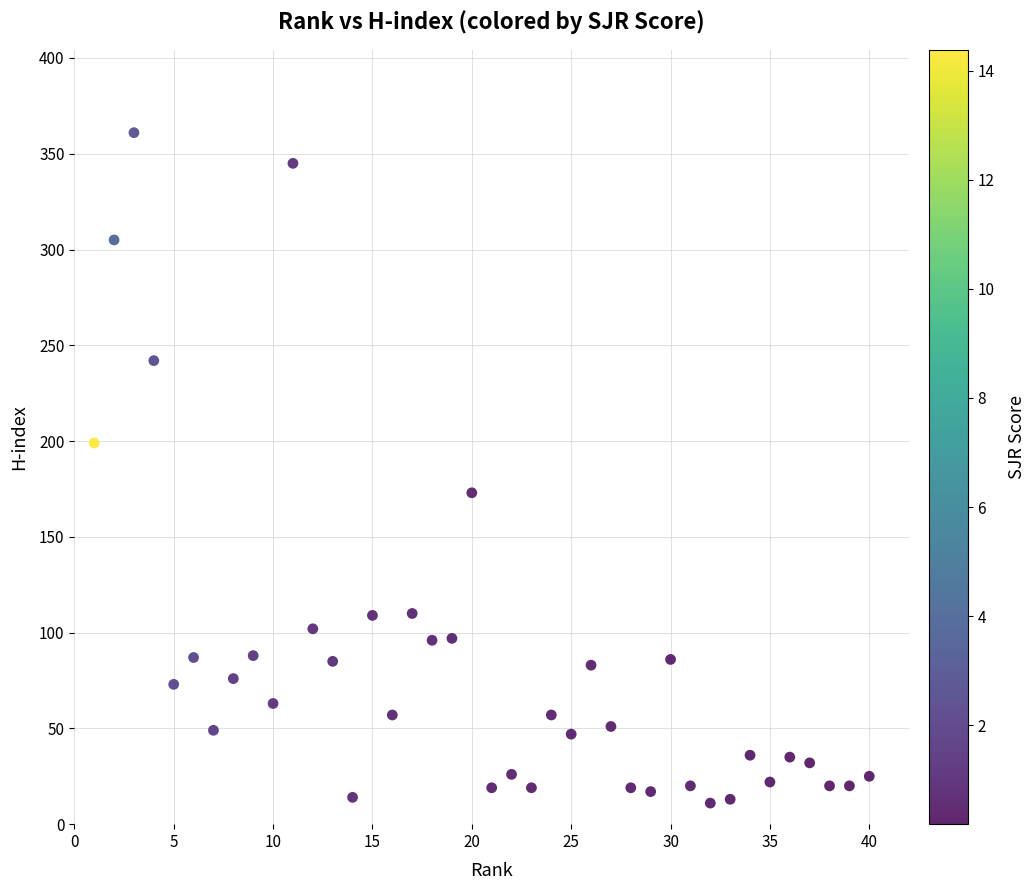

What is the range of X values (max minus min)?

39